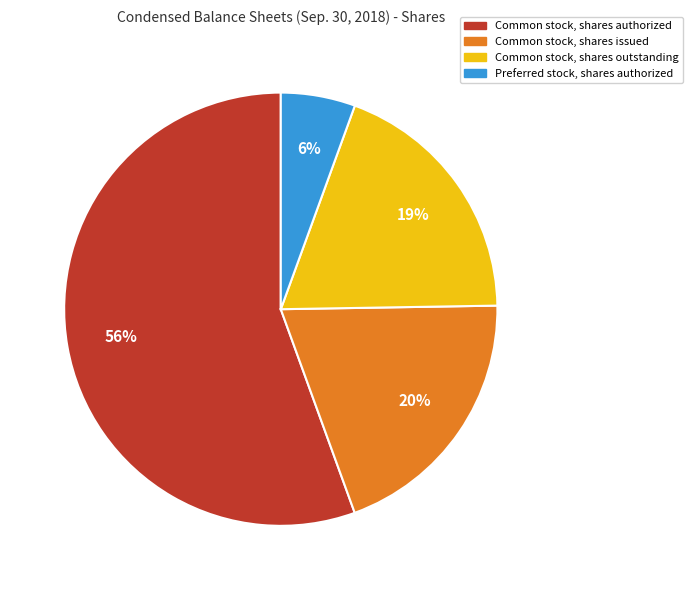

To the nearest percent, what is the difference between the largest and smallest slice percentages?

50%